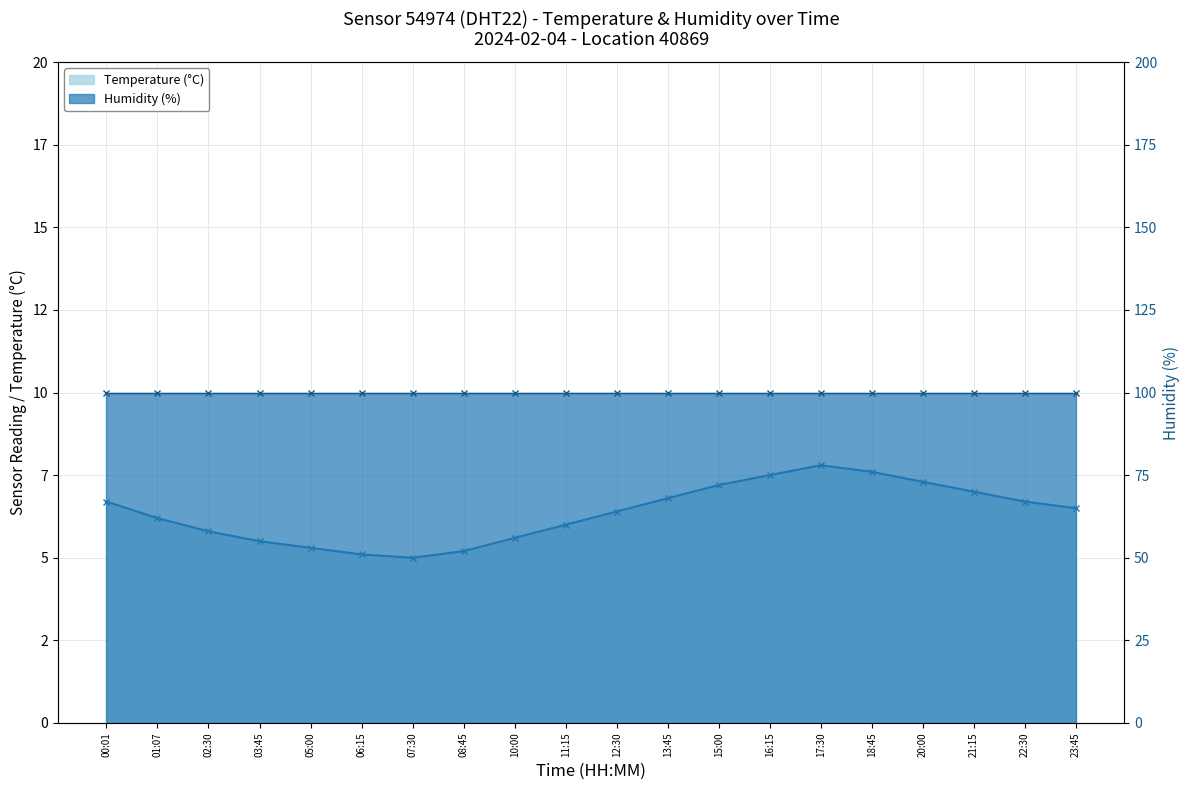

Rank the categories by Temperature (°C) value from lowest to highest.

07:30, 06:15, 08:45, 05:00, 03:45, 10:00, 02:30, 11:15, 01:07, 12:30, 23:45, 00:01, 22:30, 13:45, 21:15, 15:00, 20:00, 16:15, 18:45, 17:30